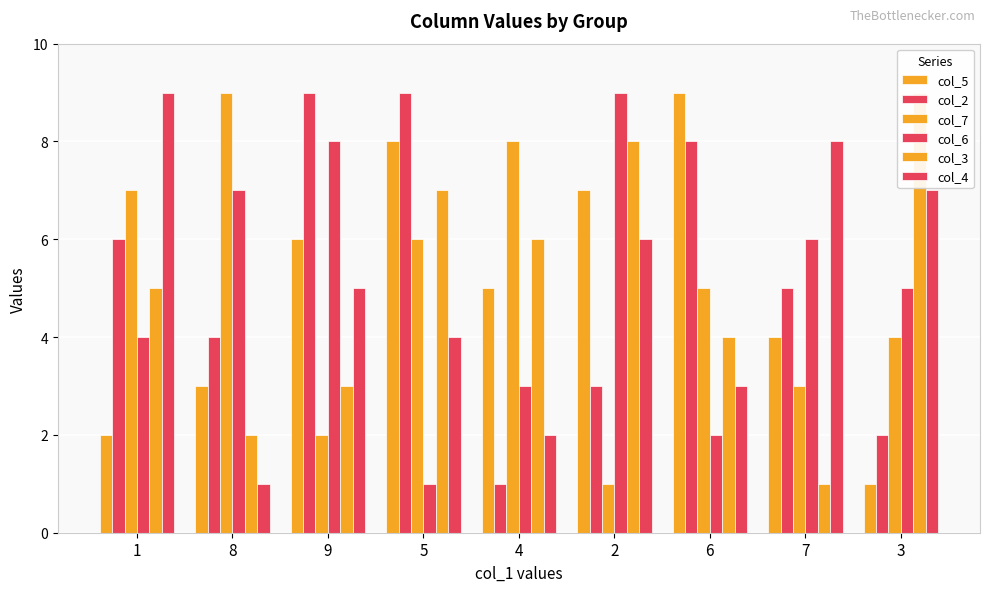

Are the bars grouped side by side (vs. stacked)?

Yes